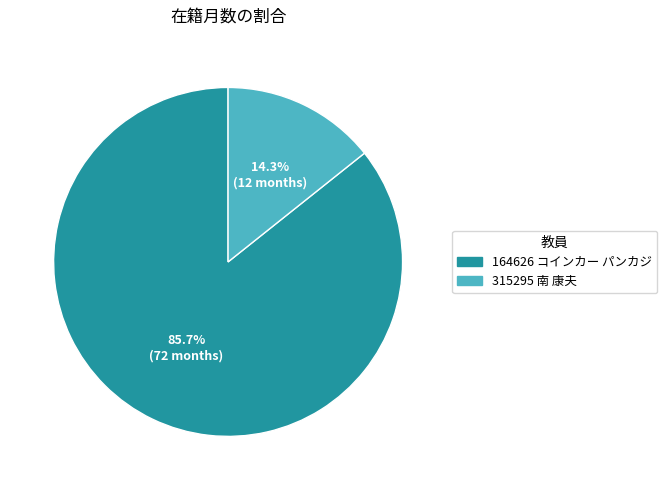

True or false: 315295 南 康夫 accounts for 20% of the total.

False